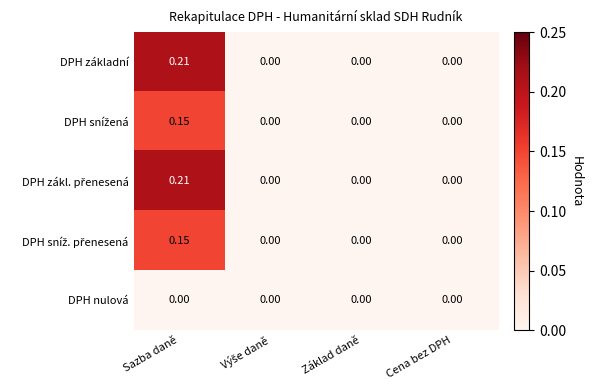

At which category is the sum across all series the highest?

Sazba daně